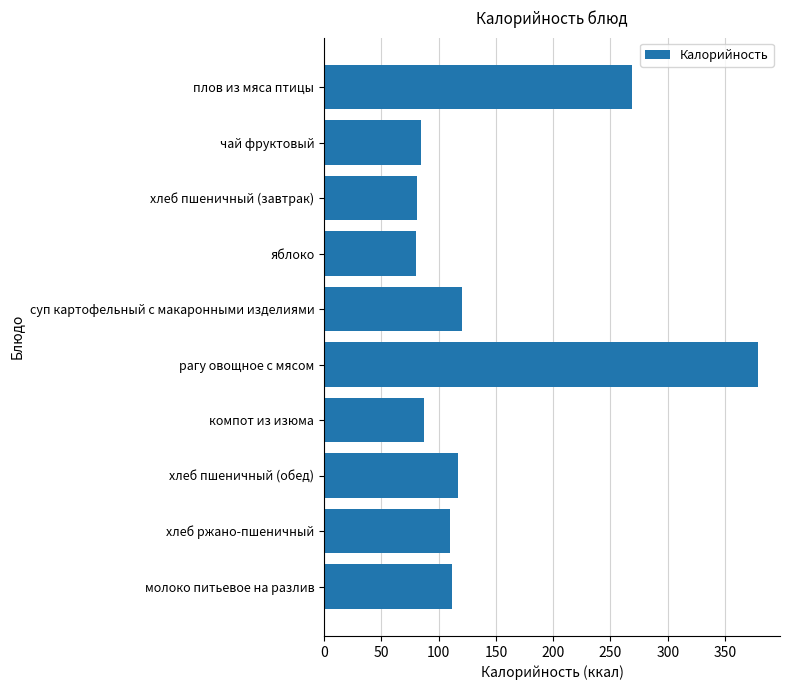

What is the greatest value displayed?

379.0